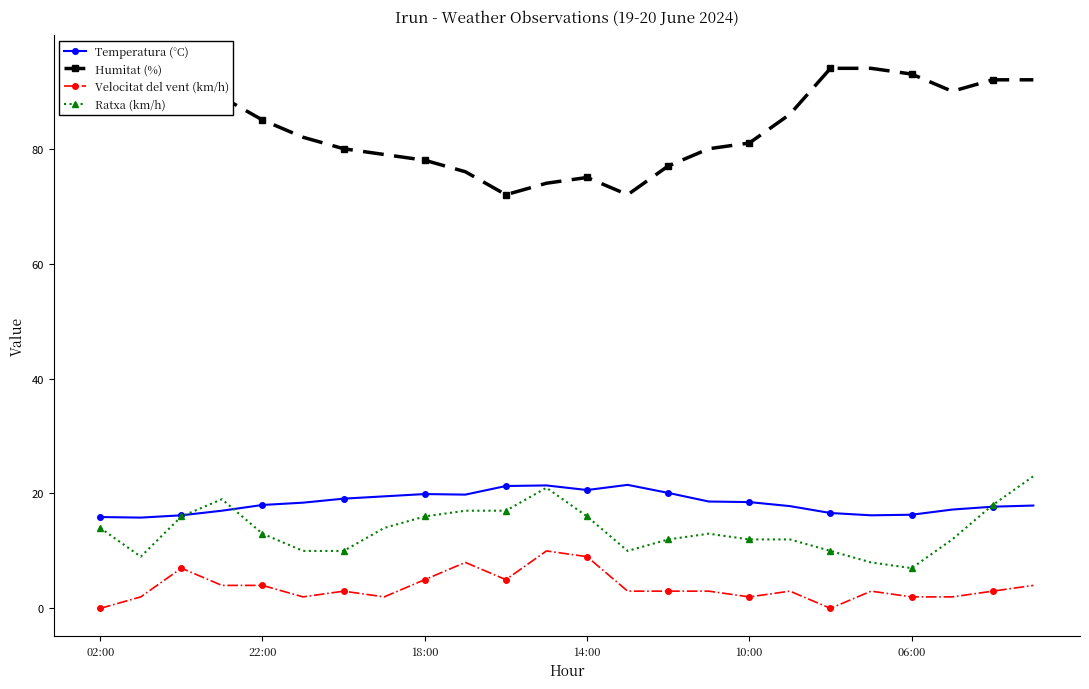

How many lines are shown in the chart?

4